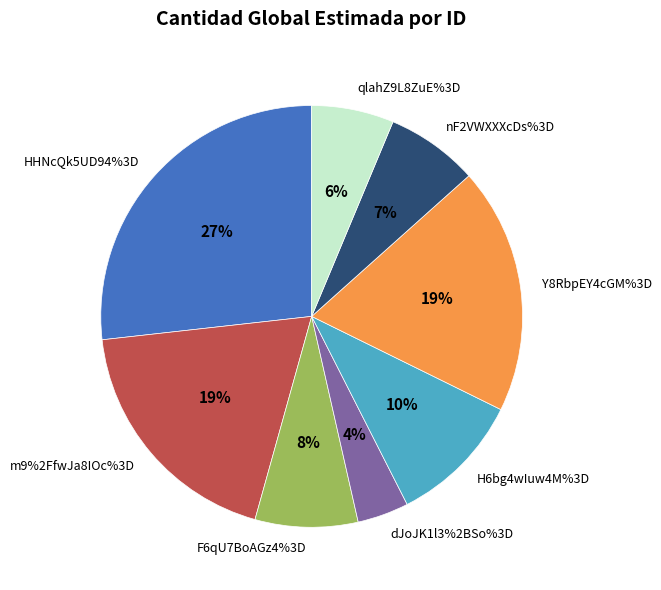

Which slice is the smallest?

dJoJK1l3%2BSo%3D